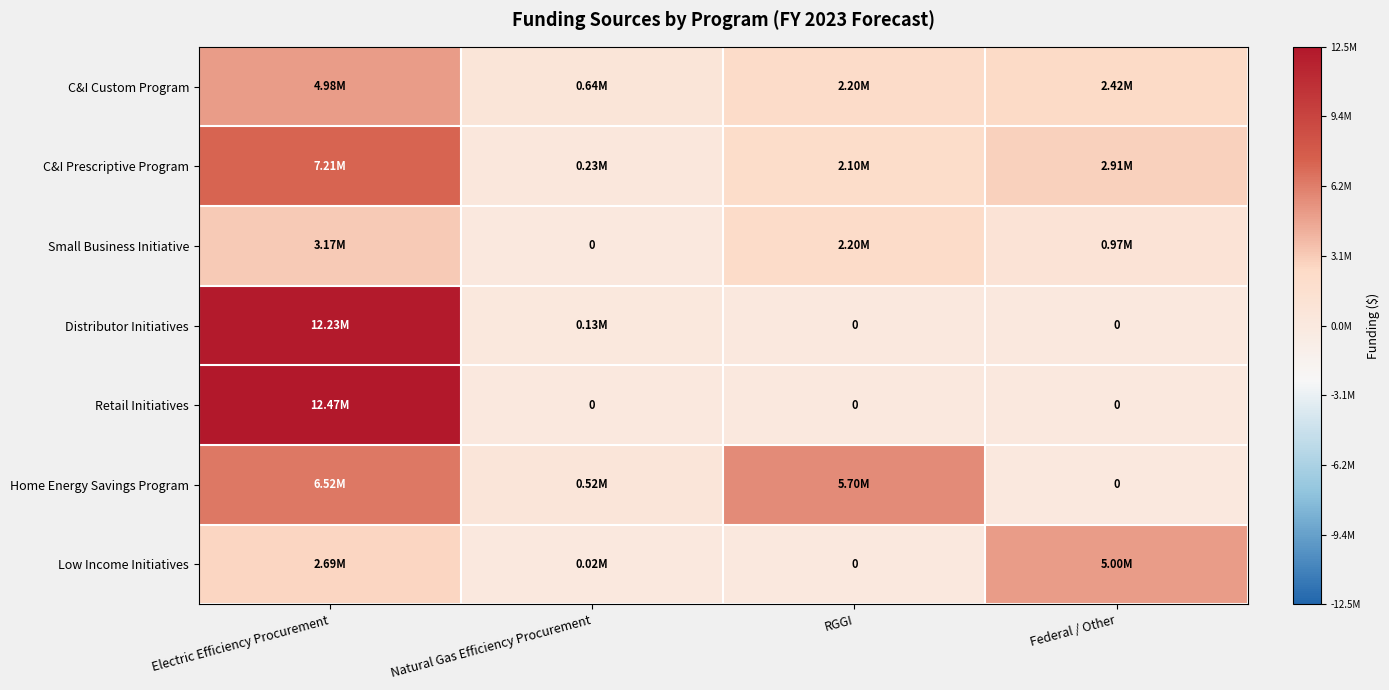

Between Electric Efficiency Procurement and RGGI, which is larger?

Electric Efficiency Procurement